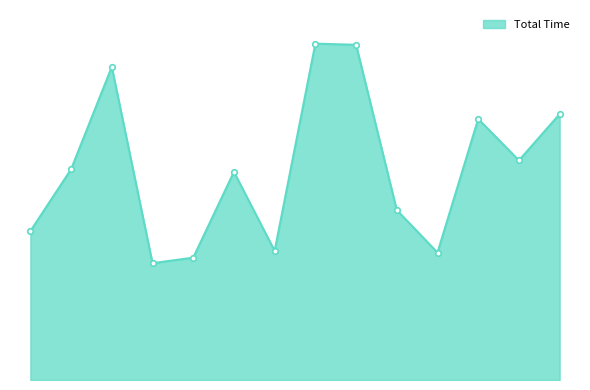

Rank the categories by value from lowest to highest.

Team TAPG, Kenneth Hyman, Marcelo Vine, John Nguyen, Team P-Squared, Paul Hancock, Jeoffrey Ngo, Scottie Burrough, Debby Sharp, Gary Joseph, Pramesh Ruparelia, Leo Alexander, Alexander Balinsky, Joel Selman